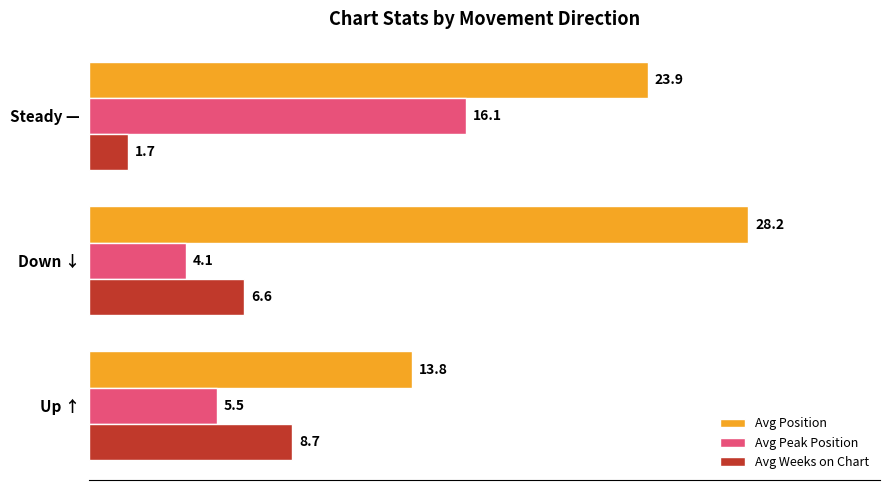

How many data points does each series have?

3